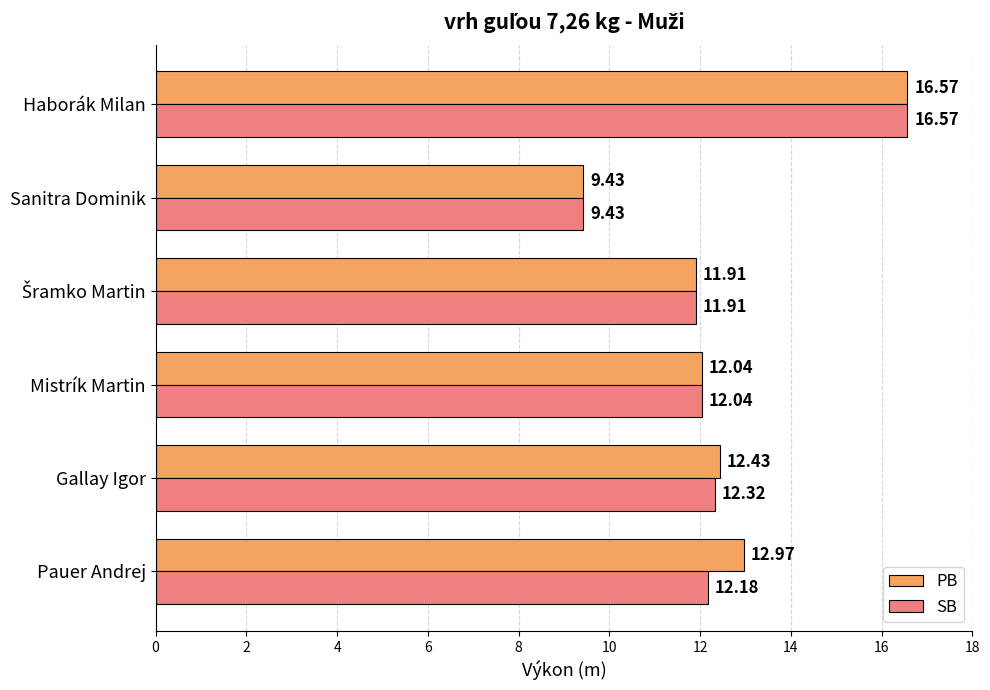

How many categories are shown in the chart?

6